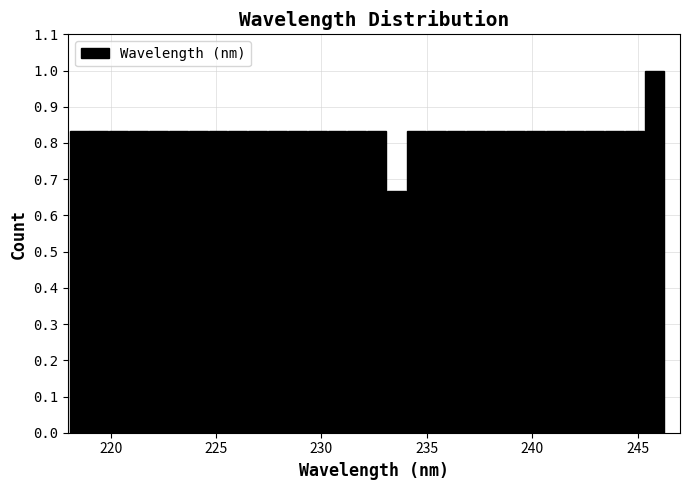

Read against the x-axis, roughly where is the centre of the tallest bar?

246.0